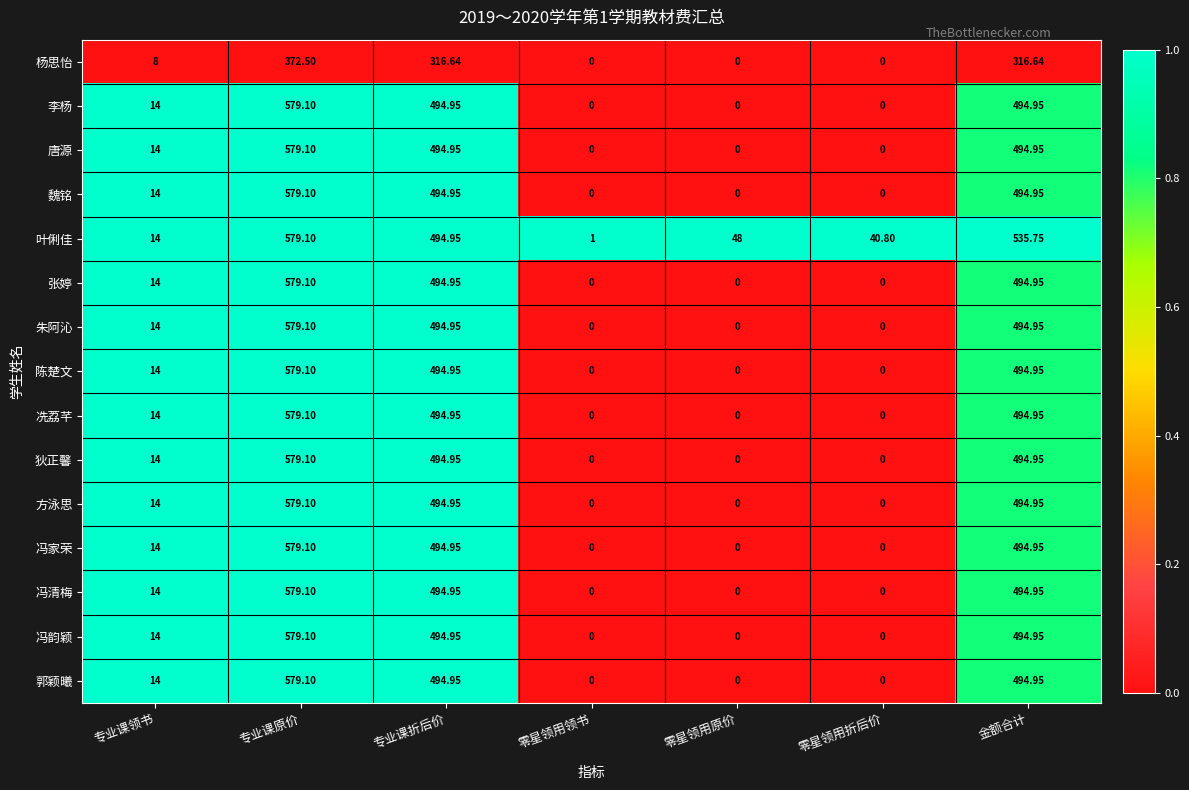

Which series has the largest total across all categories?

叶俐佳